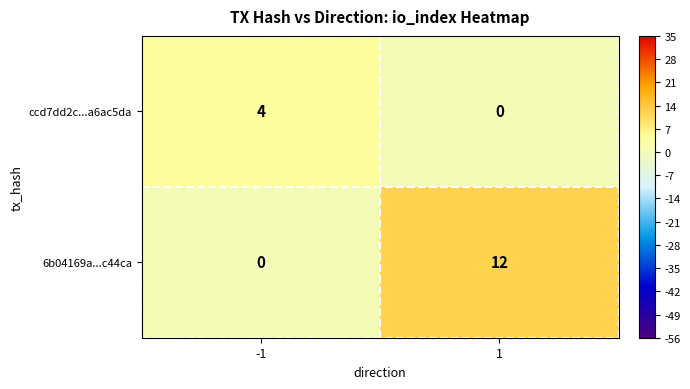

How many series are shown in this chart?

2